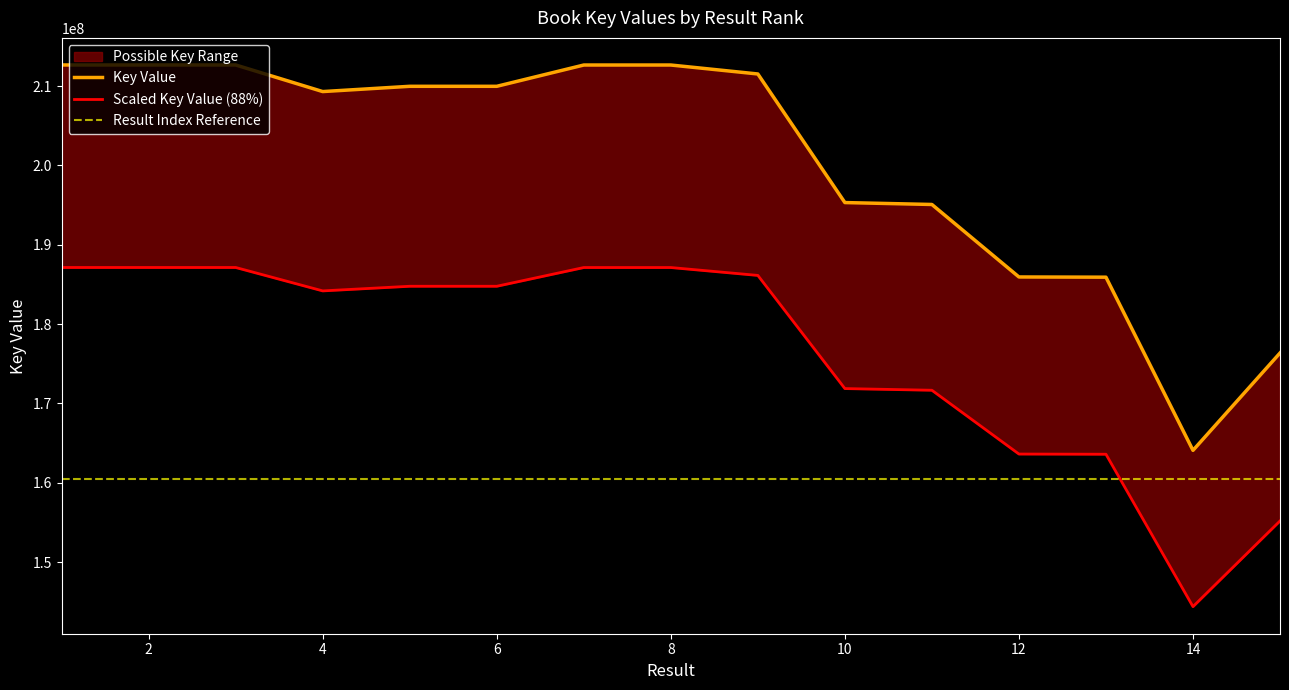

True or false: Scaled Key Value (88%) and Key Value cross at least once.

False